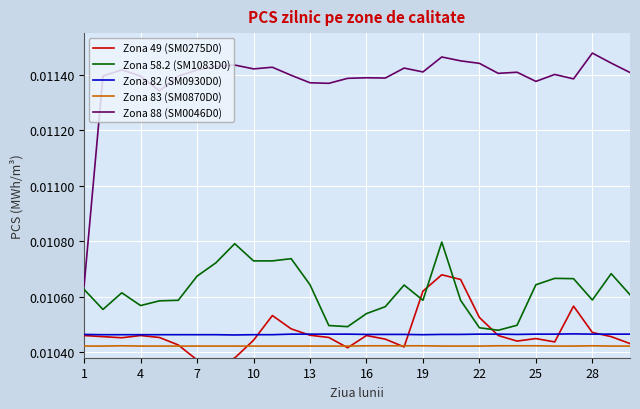

How many times do Zona 83 (SM0870D0) and Zona 49 (SM0275D0) cross each other?

6